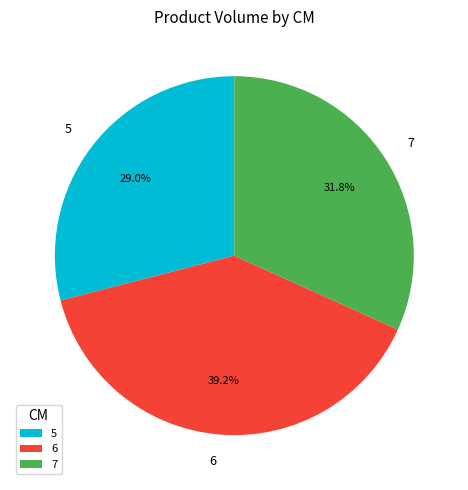

Approximately how many times larger is the value at 7 compared to 5?

1.1